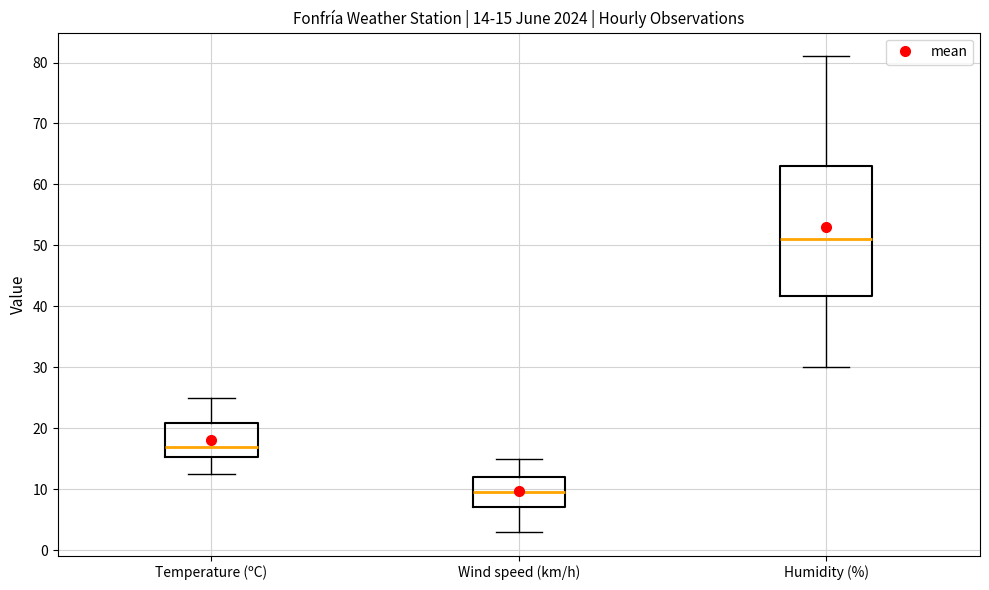

Which box has the lowest median line?

Wind speed (km/h)